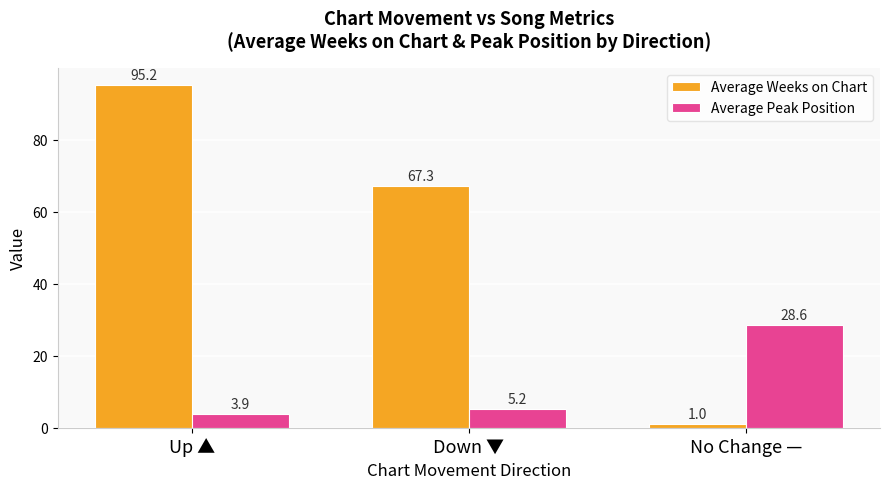

Where is Average Weeks on Chart nearest to the value 48?

Down ▼